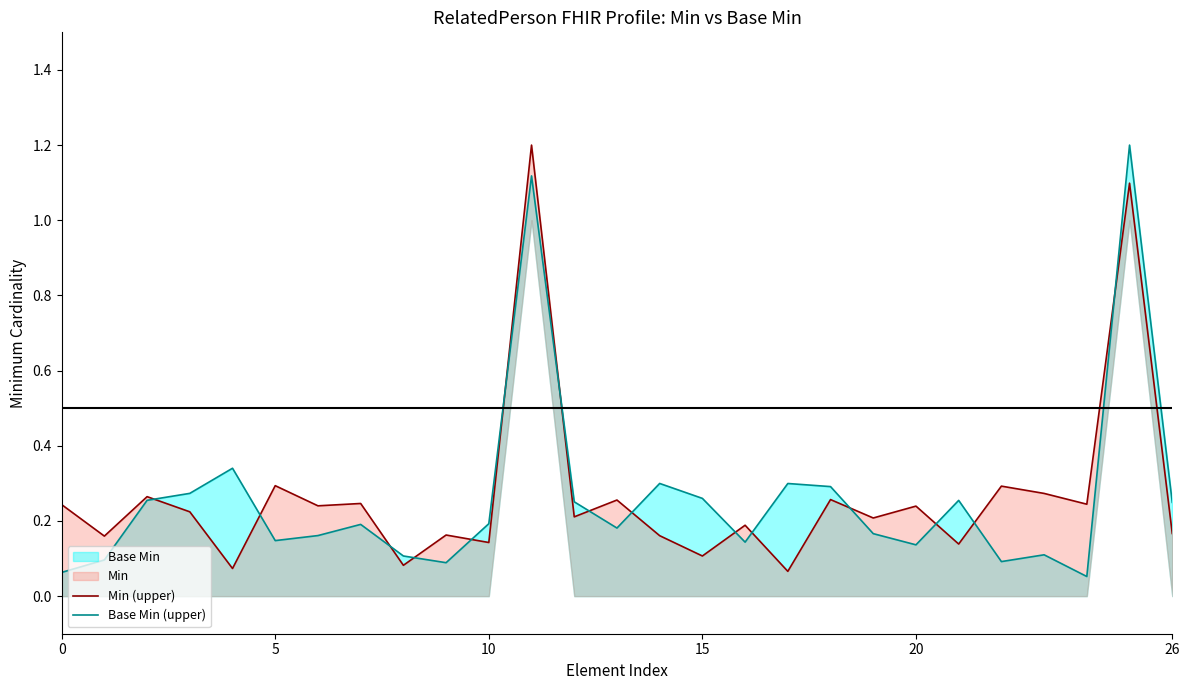

How many interior local valleys does the Base Min (upper) series have?

7